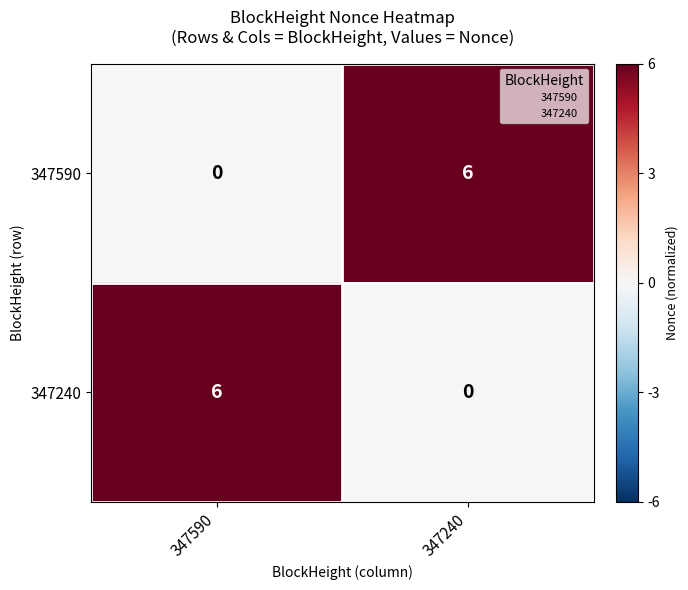

At which label does 347240 reach its peak?

347590